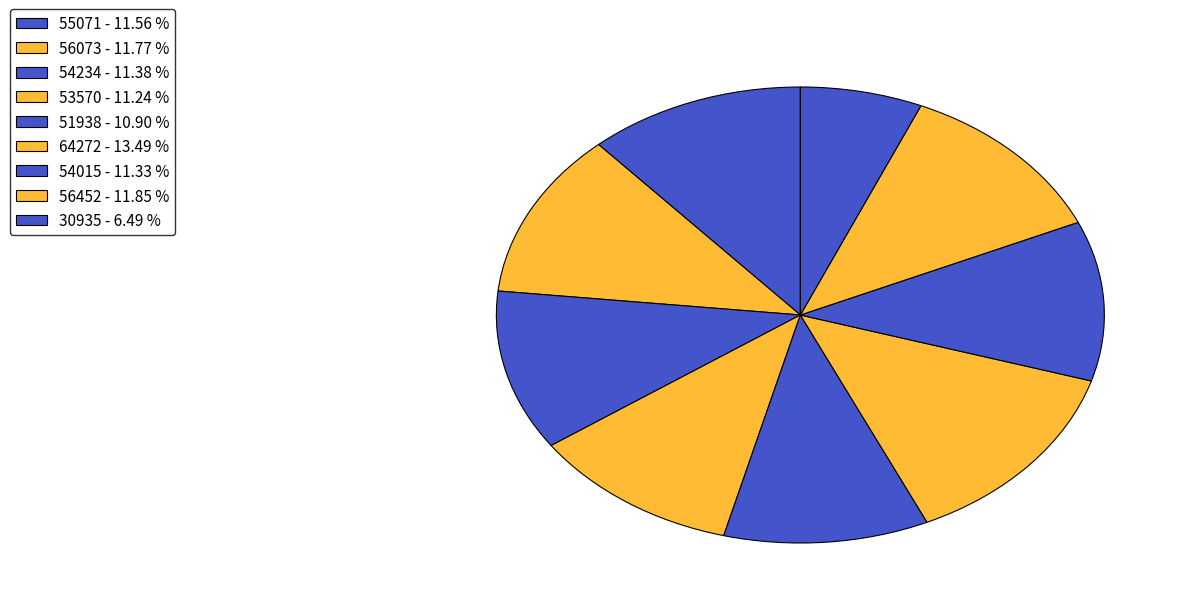

To the nearest percent, what is the average slice percentage?

11%